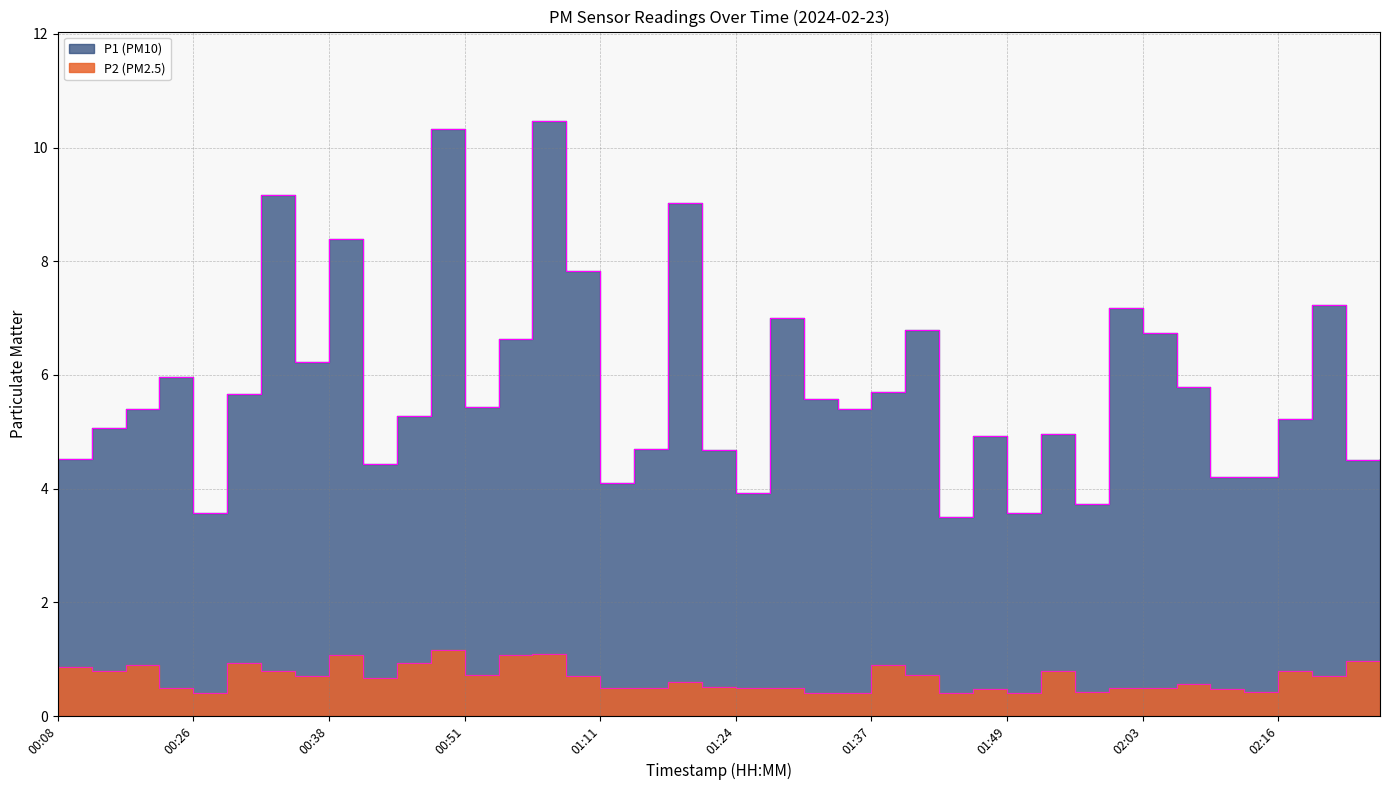

The value of P1 edge at 37 is 7.2. True or false?

True